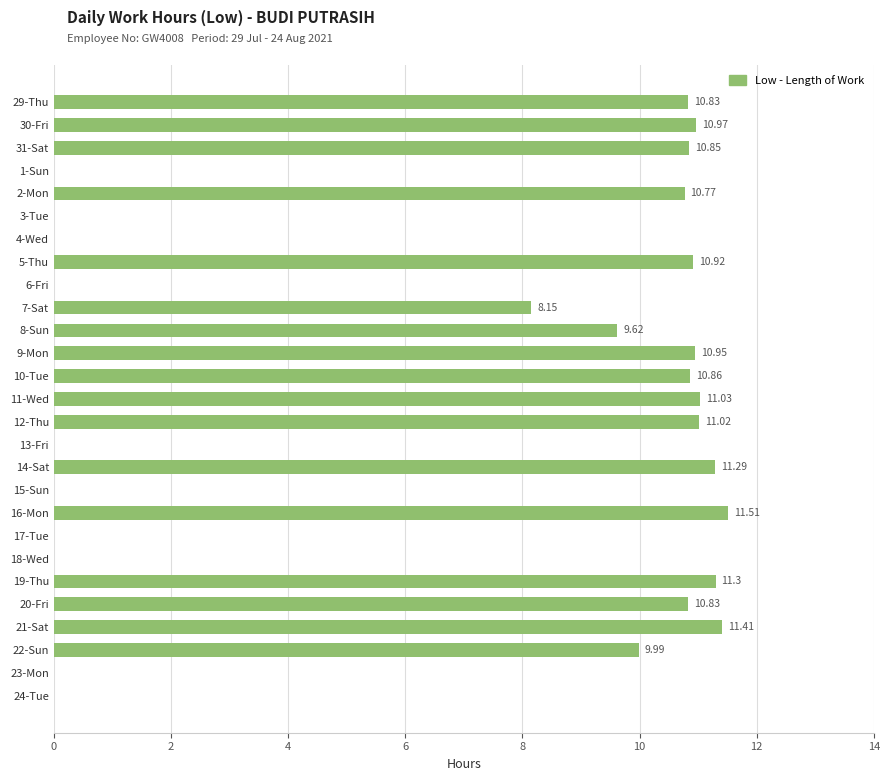

What is the ratio of the value at 2-Mon to the value at 20-Fri?

1.0